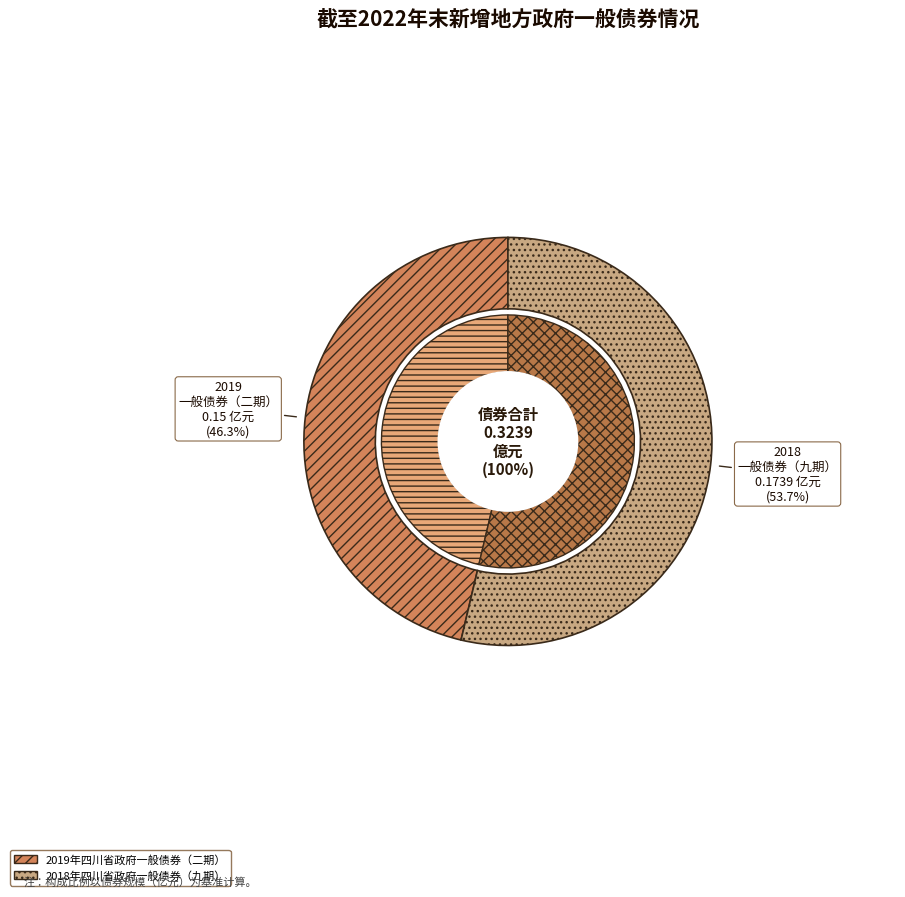

Count the number of slices in the pie.

2